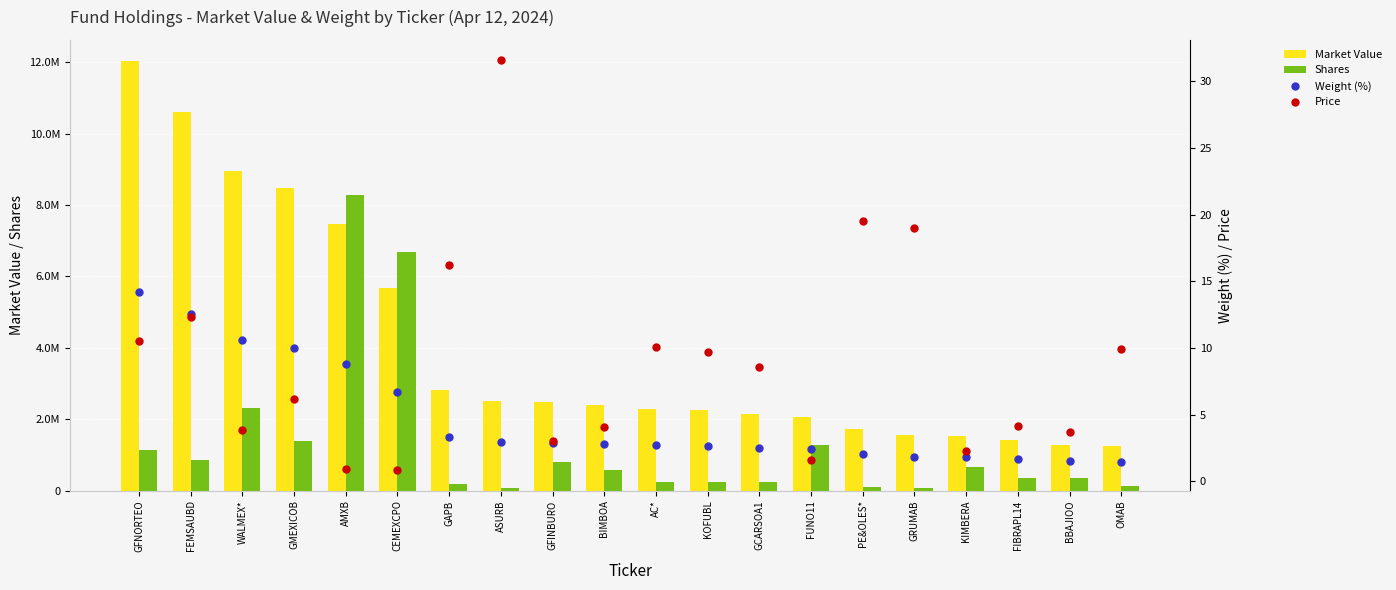

Reading left to right, what are all the values shown in this chart?

Market Value: GFNORTEO=12024060.1	FEMSAUBD=10617126.7	WALMEX*=8965734.9	GMEXICOB=8465087.9	AMXB=7456450.5	CEMEXCPO=5680895.3	GAPB=2809697.7	ASURB=2509396.2	GFINBURO=2467209.5	BIMBOA=2394725.4	AC*=2292538.2	KOFUBL=2253118.5	GCARSOA1=2137241.2	FUNO11=2059993.4	PE&OLES*=1713677.2	GRUMAB=1553094.8	KIMBERA=1540021.7	FIBRAPL14=1420968.8	BBAJIOO=1277630.7	OMAB=1256814.8
Shares: GFNORTEO=1145933.0	FEMSAUBD=858862.0	WALMEX*=2313049.0	GMEXICOB=1375135.0	AMXB=8272556.0	CEMEXCPO=6683841.0	GAPB=173115.0	ASURB=79481.0	GFINBURO=809207.0	BIMBOA=583867.0	AC*=227912.0	KOFUBL=231860.0	GCARSOA1=249057.0	FUNO11=1277891.0	PE&OLES*=87866.0	GRUMAB=81770.0	KIMBERA=670274.0	FIBRAPL14=344394.0	BBAJIOO=341897.0	OMAB=126639.0
Weight (%): GFNORTEO=14.2	FEMSAUBD=12.5	WALMEX*=10.6	GMEXICOB=10.0	AMXB=8.8	CEMEXCPO=6.7	GAPB=3.3	ASURB=3.0	GFINBURO=2.9	BIMBOA=2.8	AC*=2.7	KOFUBL=2.7	GCARSOA1=2.5	FUNO11=2.4	PE&OLES*=2.0	GRUMAB=1.8	KIMBERA=1.8	FIBRAPL14=1.7	BBAJIOO=1.5	OMAB=1.5
Price: GFNORTEO=10.5	FEMSAUBD=12.4	WALMEX*=3.9	GMEXICOB=6.2	AMXB=0.9	CEMEXCPO=0.8	GAPB=16.2	ASURB=31.6	GFINBURO=3.0	BIMBOA=4.1	AC*=10.1	KOFUBL=9.7	GCARSOA1=8.6	FUNO11=1.6	PE&OLES*=19.5	GRUMAB=19.0	KIMBERA=2.3	FIBRAPL14=4.1	BBAJIOO=3.7	OMAB=9.9